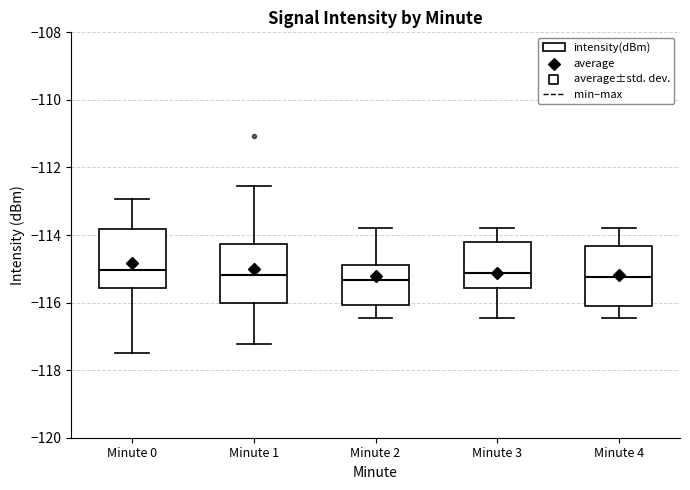

Reading left to right, transcribe this box plot: for each box, give where its median line is, the range the box spans, and where its two whiskers end, as read against the y-axis. The values are not printed on the chart, so give them approximately, as read against the axis.

Minute 0: median -115.0, box -115.6 to -113.8, whiskers -117.4 to -113.0
Minute 1: median -115.2, box -116.0 to -114.2, whiskers -117.2 to -112.6
Minute 2: median -115.4, box -116.0 to -114.8, whiskers -116.4 to -113.8
Minute 3: median -115.2, box -115.6 to -114.2, whiskers -116.4 to -113.8
Minute 4: median -115.2, box -116.0 to -114.4, whiskers -116.4 to -113.8